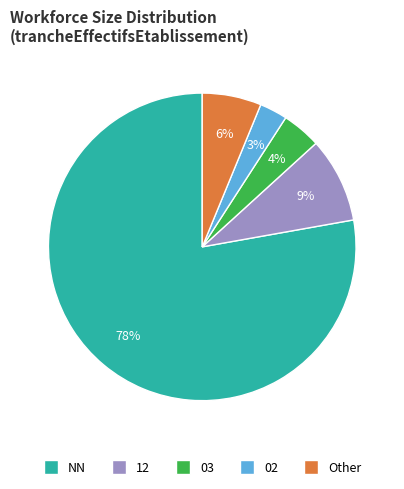

To the nearest percent, what is the average slice percentage?

20%